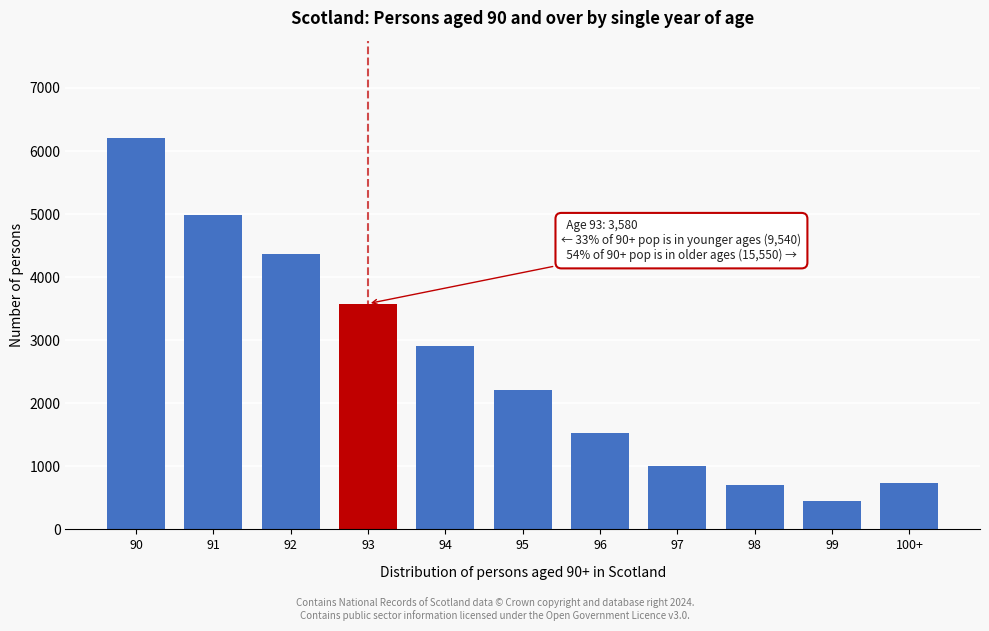

What is the value of the 5th bar from the left?

2910